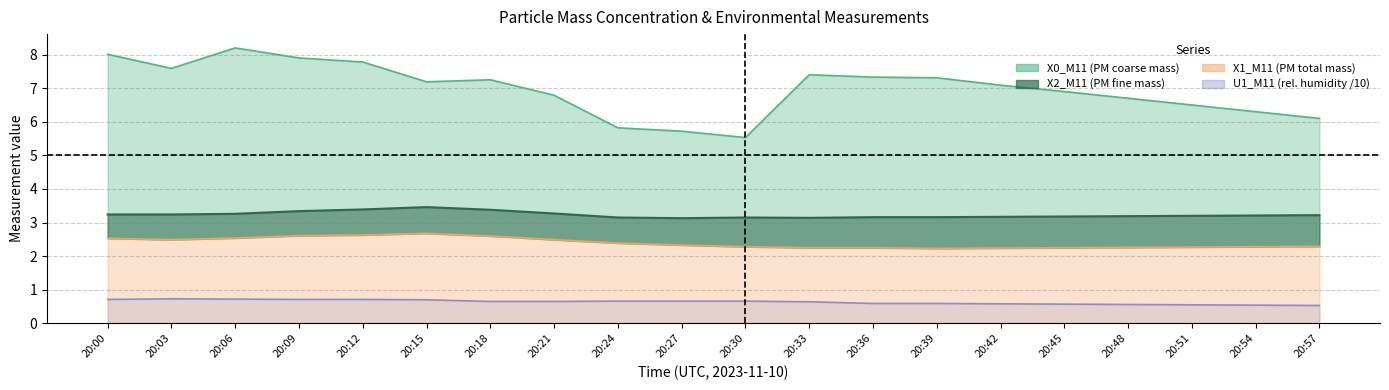

In X2_M11 line, how many points are lower than both neighbors (excluding endpoints)?

2